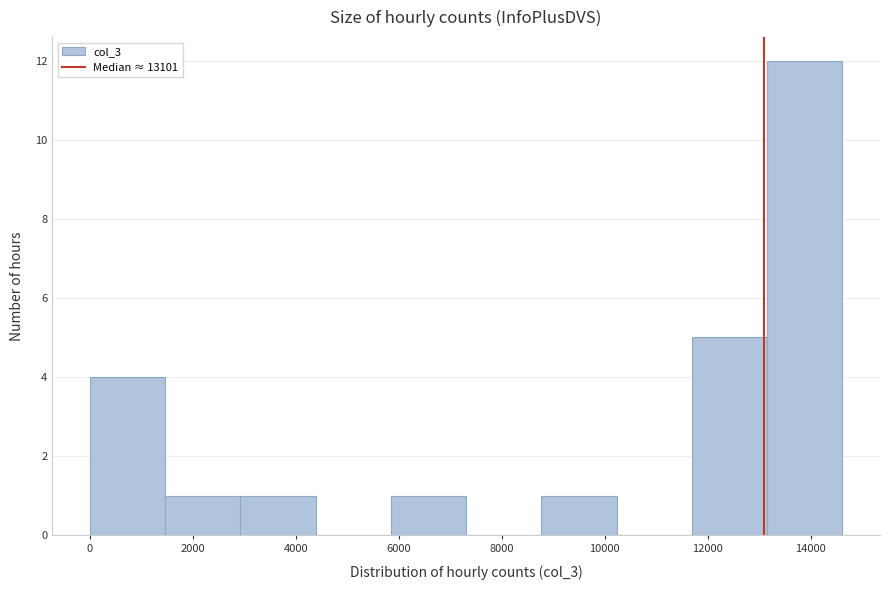

Which range on the x-axis has the tallest bar?

13200 to 14600